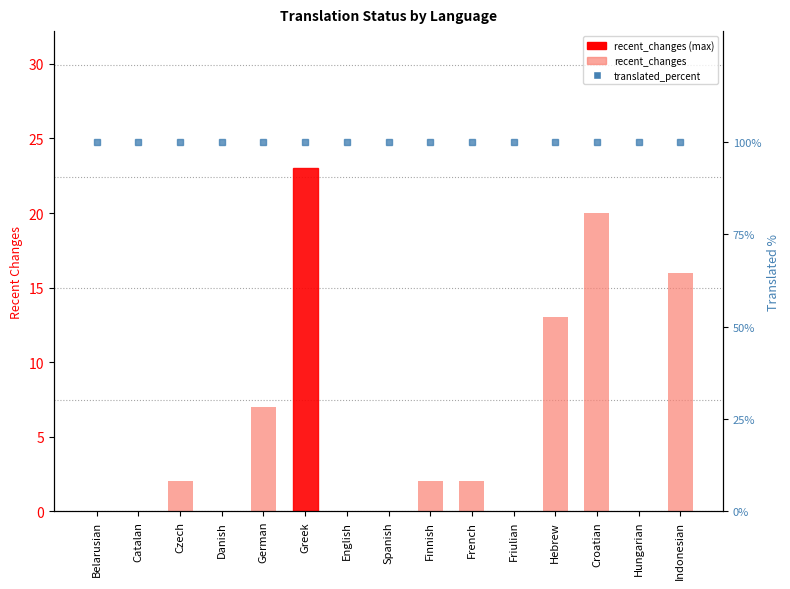

How many bars are there in total?

30